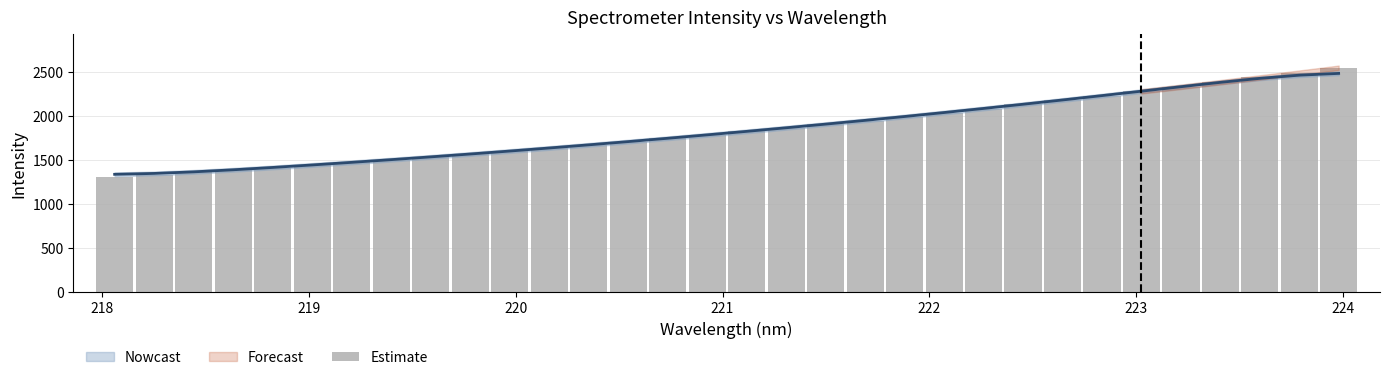

What is the label of the 11th bar from the right?

222